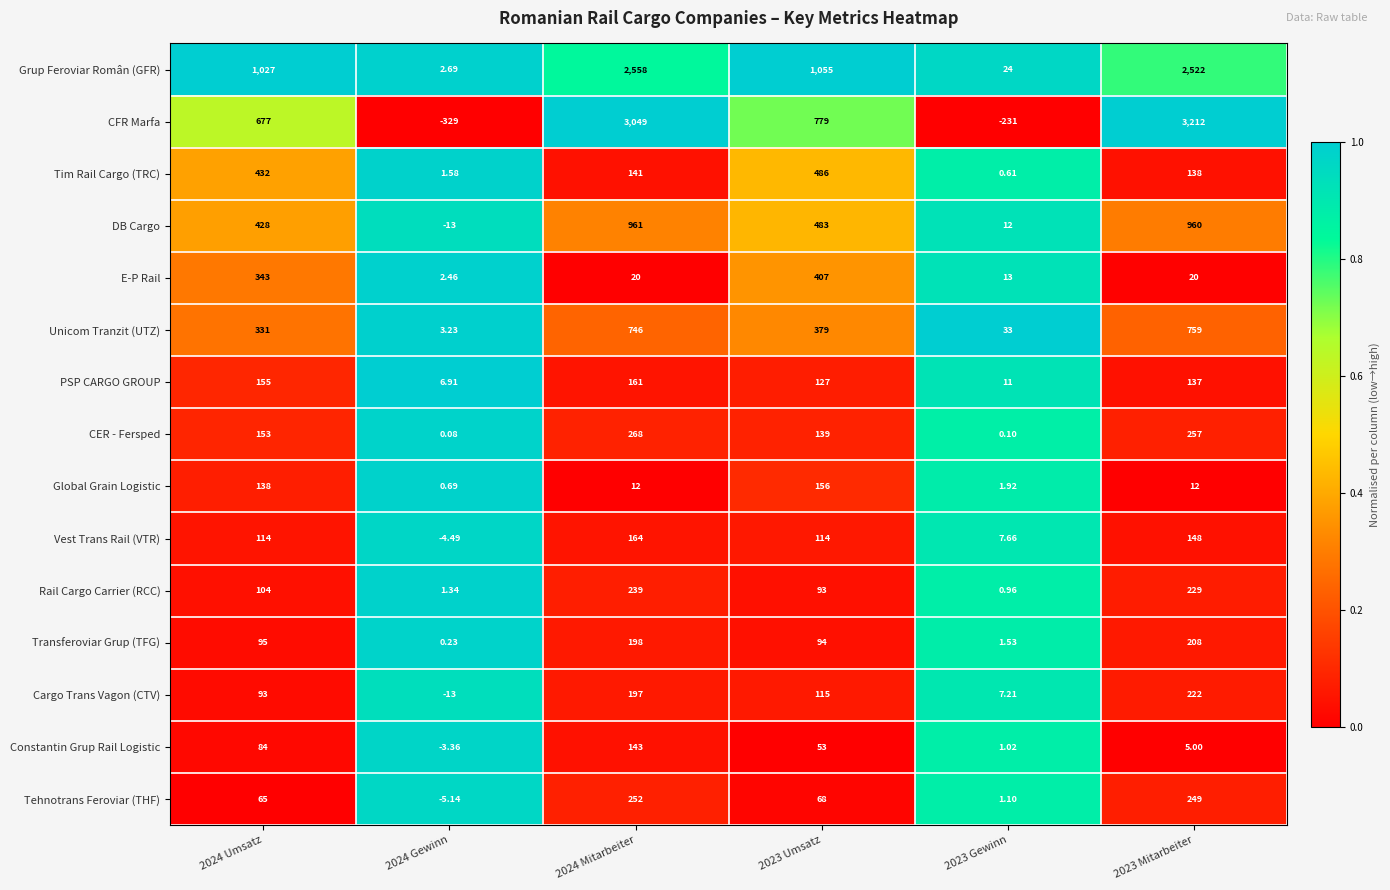

Rank the series by their maximum value, from lowest to highest.

Constantin Grup Rail Logistic, Global Grain Logistic, PSP CARGO GROUP, Vest Trans Rail (VTR), Transferoviar Grup (TFG), Cargo Trans Vagon (CTV), Rail Cargo Carrier (RCC), Tehnotrans Feroviar (THF), CER - Fersped, E-P Rail, Tim Rail Cargo (TRC), Unicom Tranzit (UTZ), DB Cargo, Grup Feroviar Român (GFR), CFR Marfa